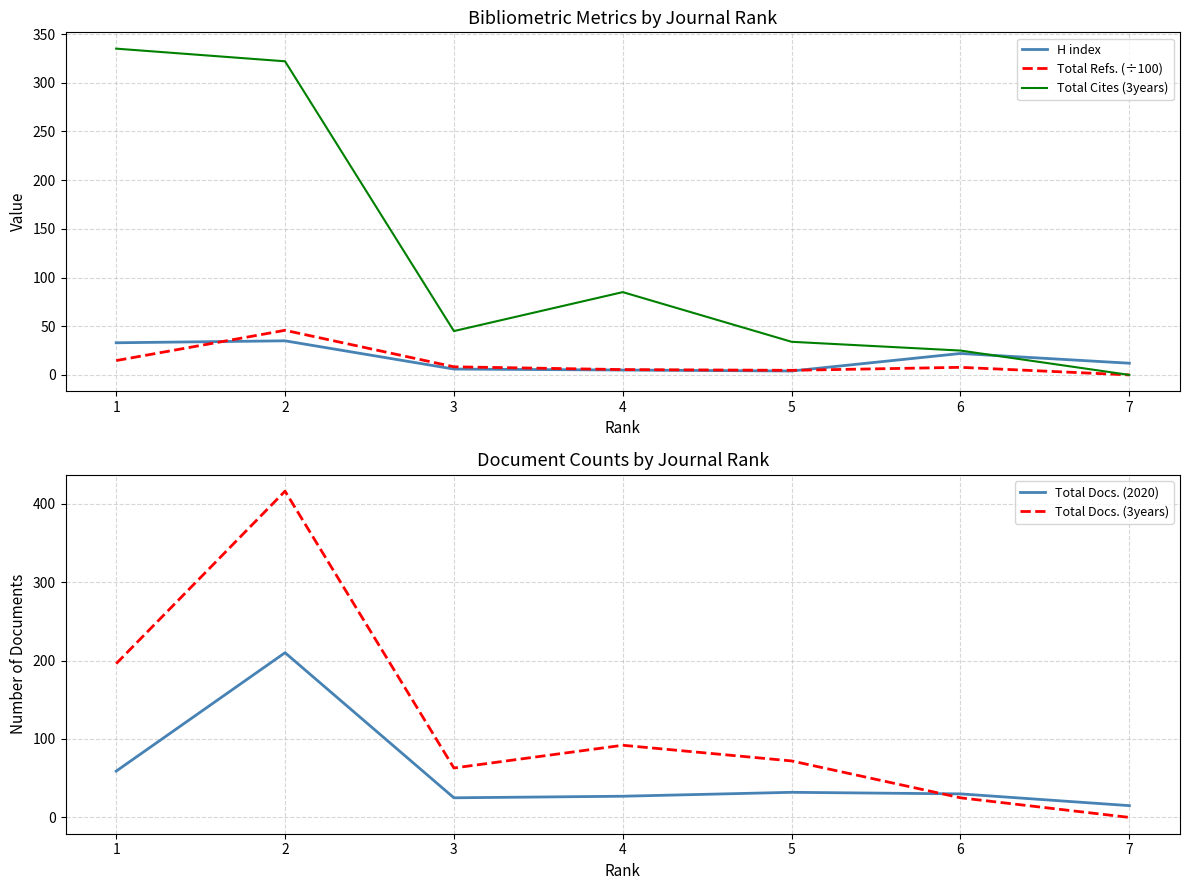

At 1, list the series in order from largest to smallest.

Total Cites (3years), Total Docs. (3years), Total Docs. (2020), H index, Total Refs. (÷100)